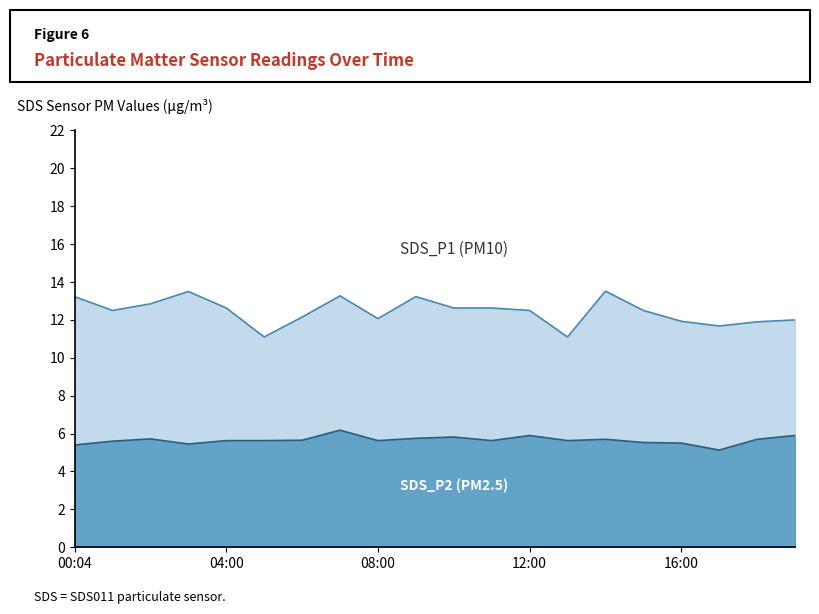

What is the value of the SDS_P2 point at the 4th from the left?

5.5